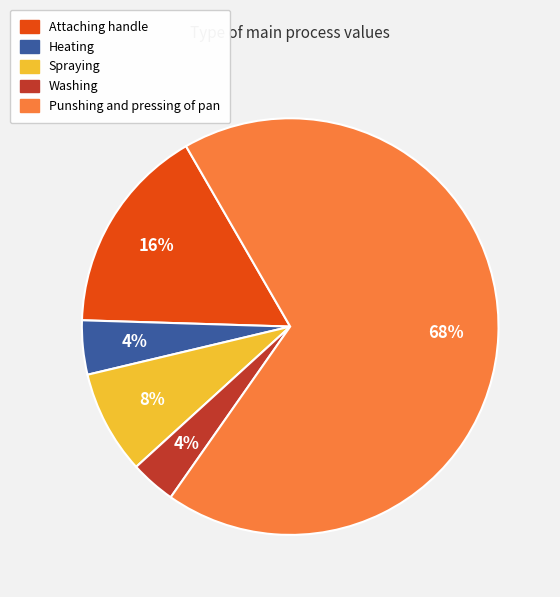

Is it true that Heating is 17% of the pie?

False